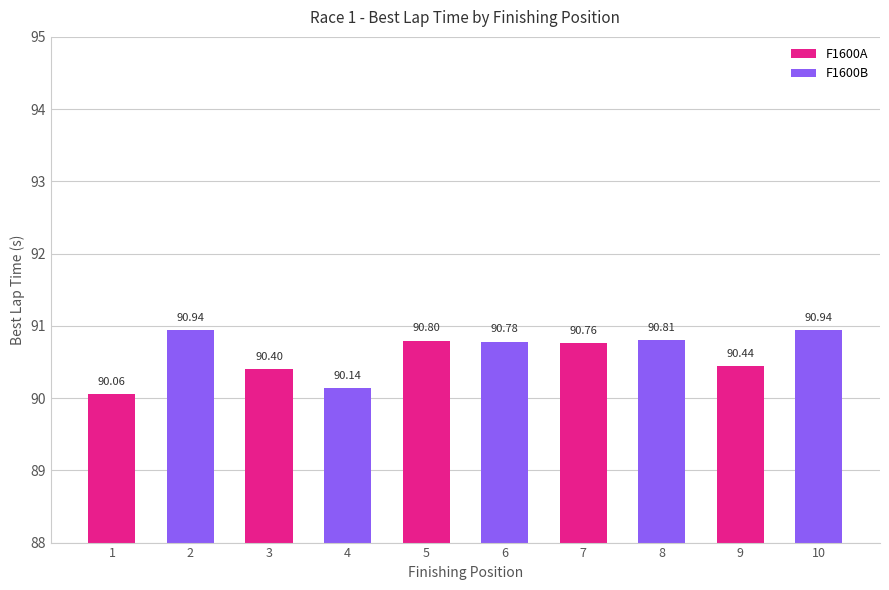

What is the change in value from 4 to 10?

+0.8